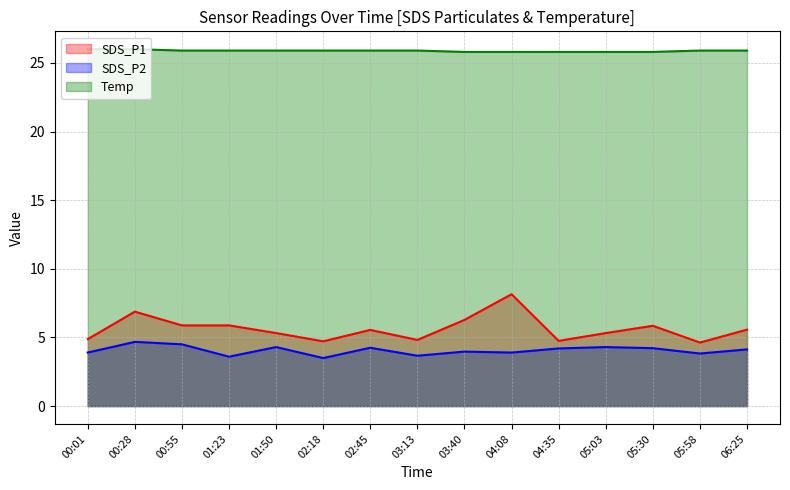

Reading left to right, what are all the values shown in this chart?

SDS_P1: 00:01=4.9	00:28=6.9	00:55=5.9	01:23=5.9	01:50=5.3	02:18=4.7	02:45=5.5	03:13=4.8	03:40=6.3	04:08=8.2	04:35=4.8	05:03=5.3	05:30=5.8	05:58=4.6	06:25=5.6
SDS_P2: 00:01=3.9	00:28=4.7	00:55=4.5	01:23=3.6	01:50=4.3	02:18=3.5	02:45=4.2	03:13=3.7	03:40=4.0	04:08=3.9	04:35=4.2	05:03=4.3	05:30=4.2	05:58=3.8	06:25=4.1
Temp: 00:01=26.0	00:28=26.0	00:55=25.9	01:23=25.9	01:50=25.9	02:18=25.9	02:45=25.9	03:13=25.9	03:40=25.8	04:08=25.8	04:35=25.8	05:03=25.8	05:30=25.8	05:58=25.9	06:25=25.9